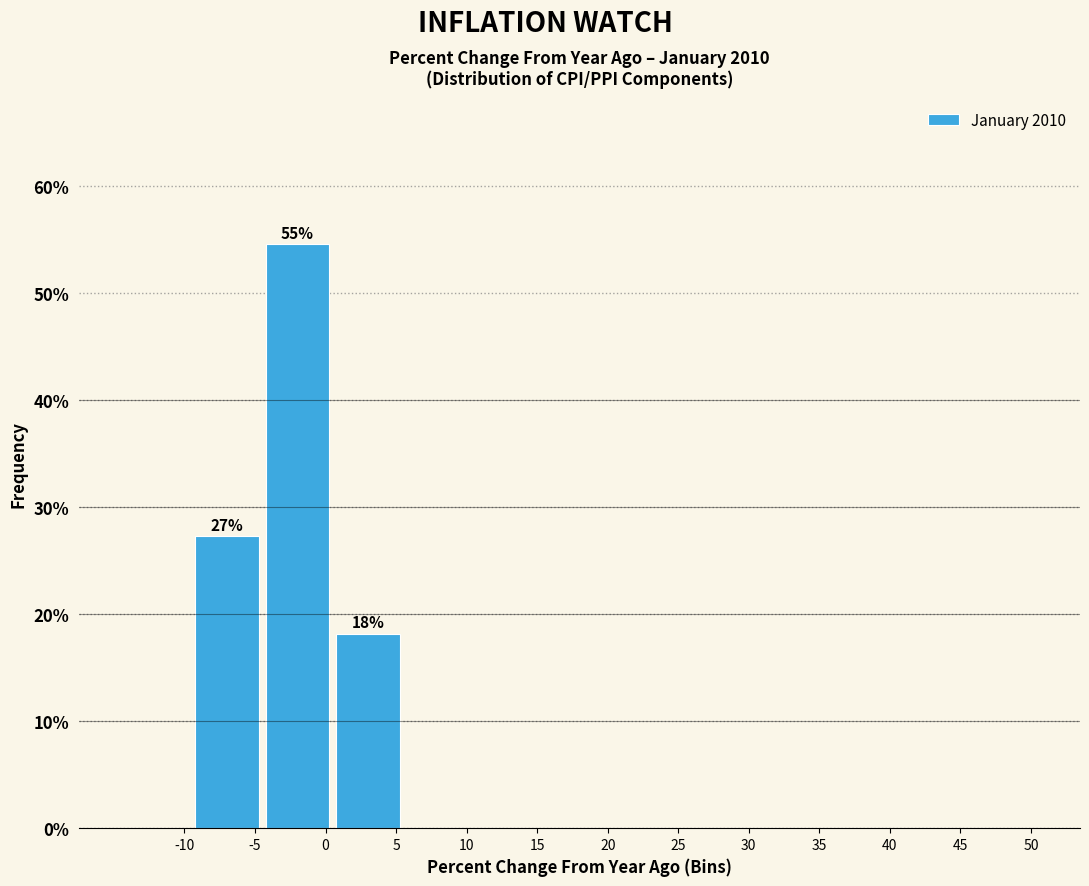

Reading left to right, extract all data points from this chart.

-10=0.0	-5=27.3	0=54.5	5=18.2	10=0.0	15=0.0	20=0.0	25=0.0	30=0.0	35=0.0	40=0.0	45=0.0	50=0.0